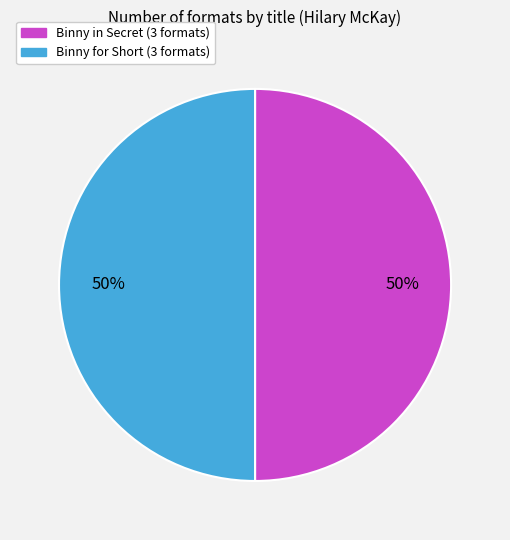

To the nearest percent, what is the average slice percentage?

50%